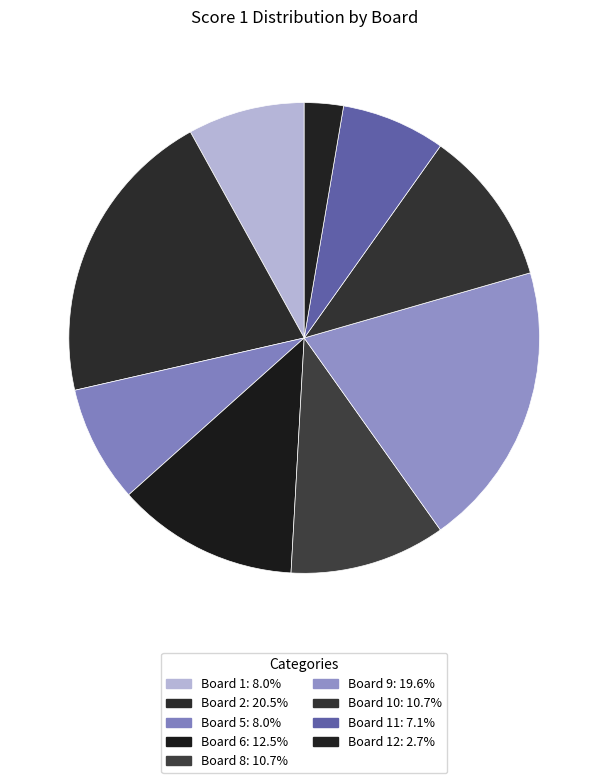

How many slices are in this pie chart?

9